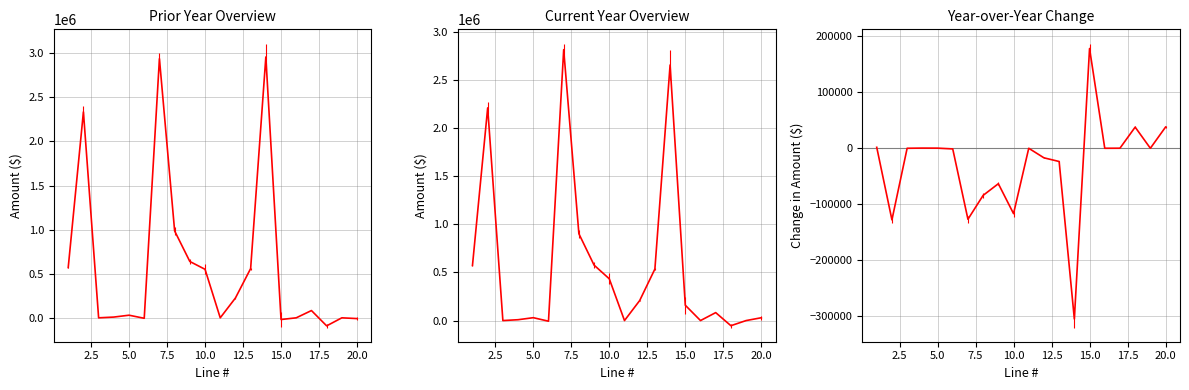

Which category has the highest value in the Current Year (2018) series?

7